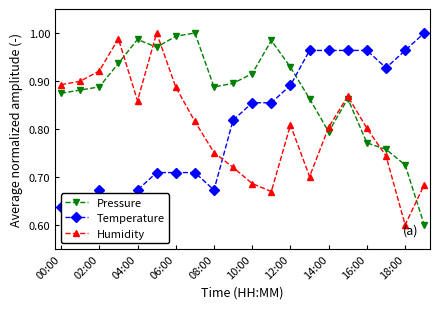

What is the label of the 5th point from the right?

15